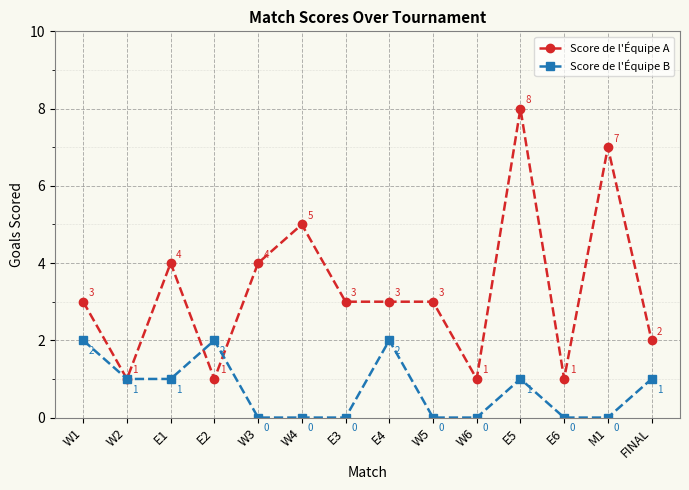

Which series has the largest total across all categories?

Score de l'Équipe A